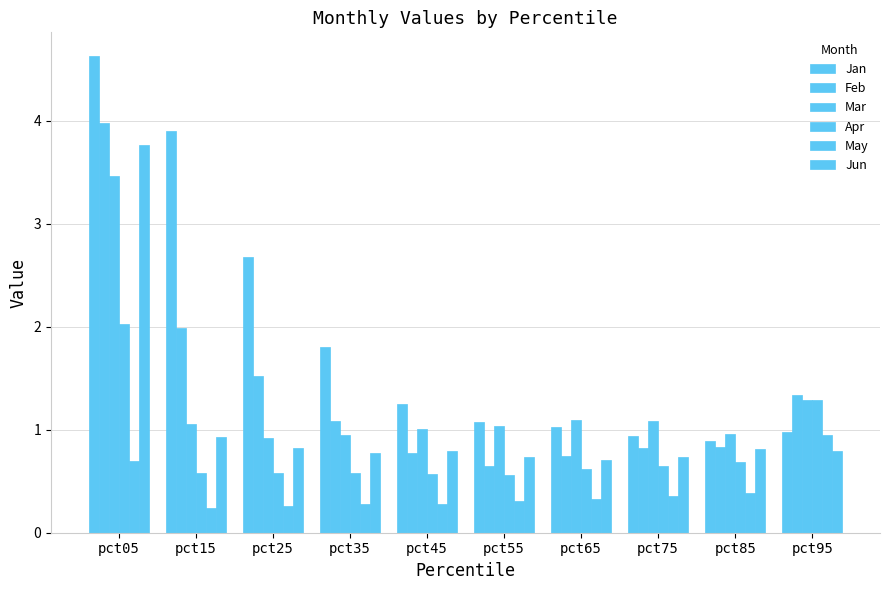

At which label is Jan closest to 2?

pct35